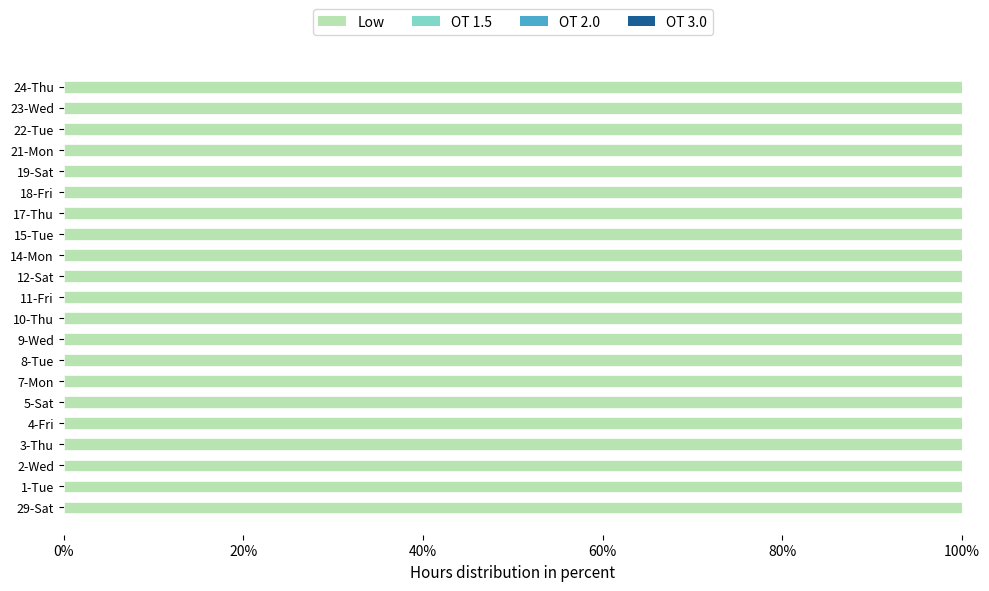

Where is OT 2.0 nearest to the value 0?

29-Sat